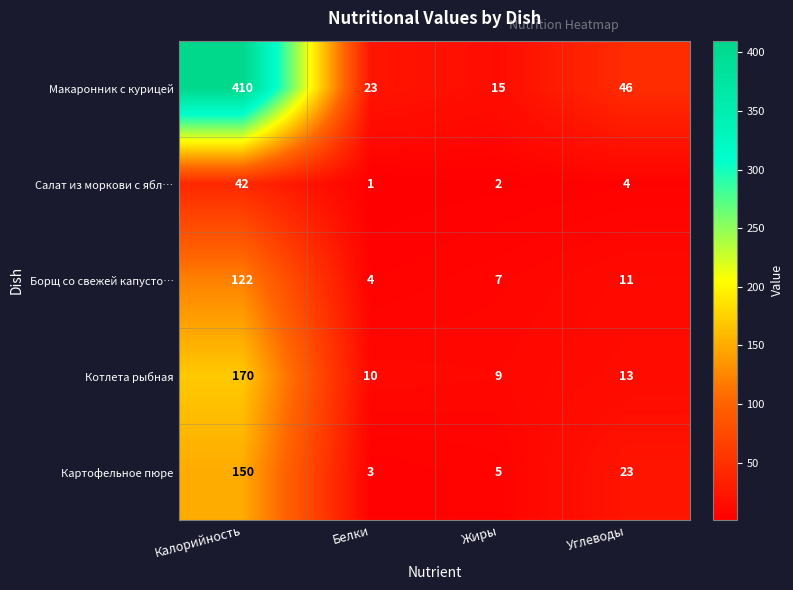

Is it true that Макаронник с курицей equals 9 at Жиры?

False